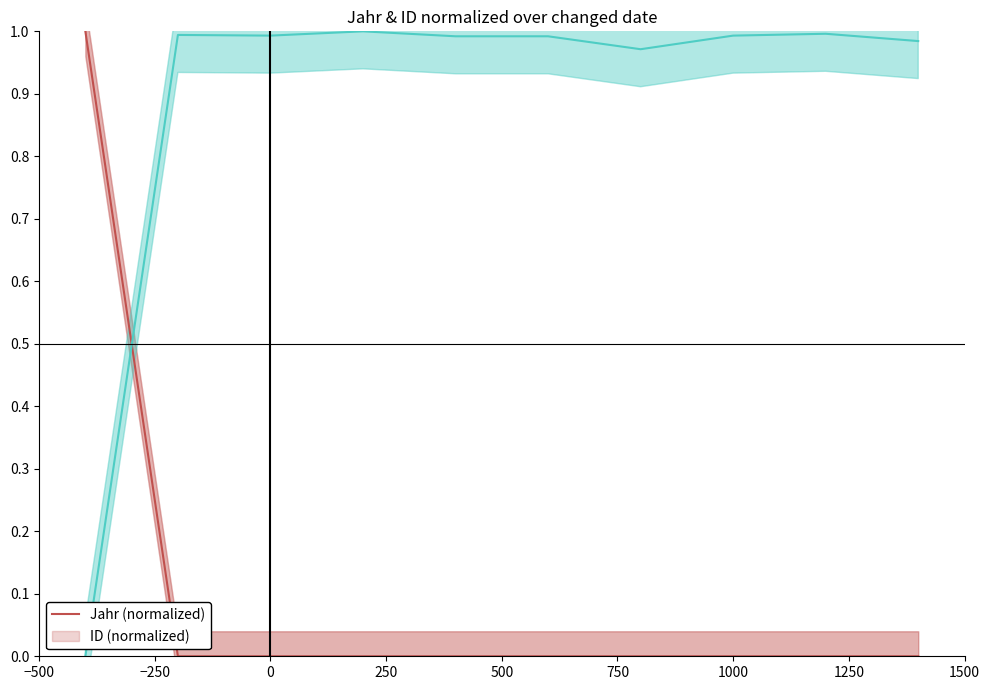

How many intersections are there between ID (normalized) and Jahr (normalized)?

1